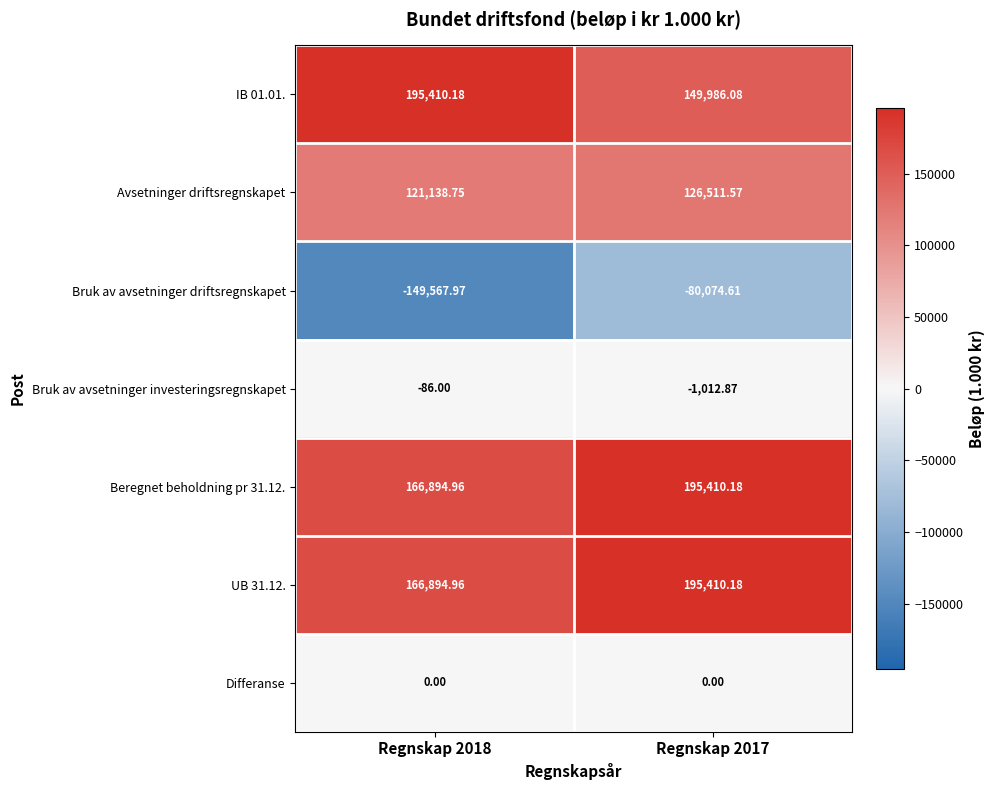

Is the value of IB 01.01. at Regnskap 2017 greater than the value of Beregnet beholdning pr 31.12. at Regnskap 2018?

No